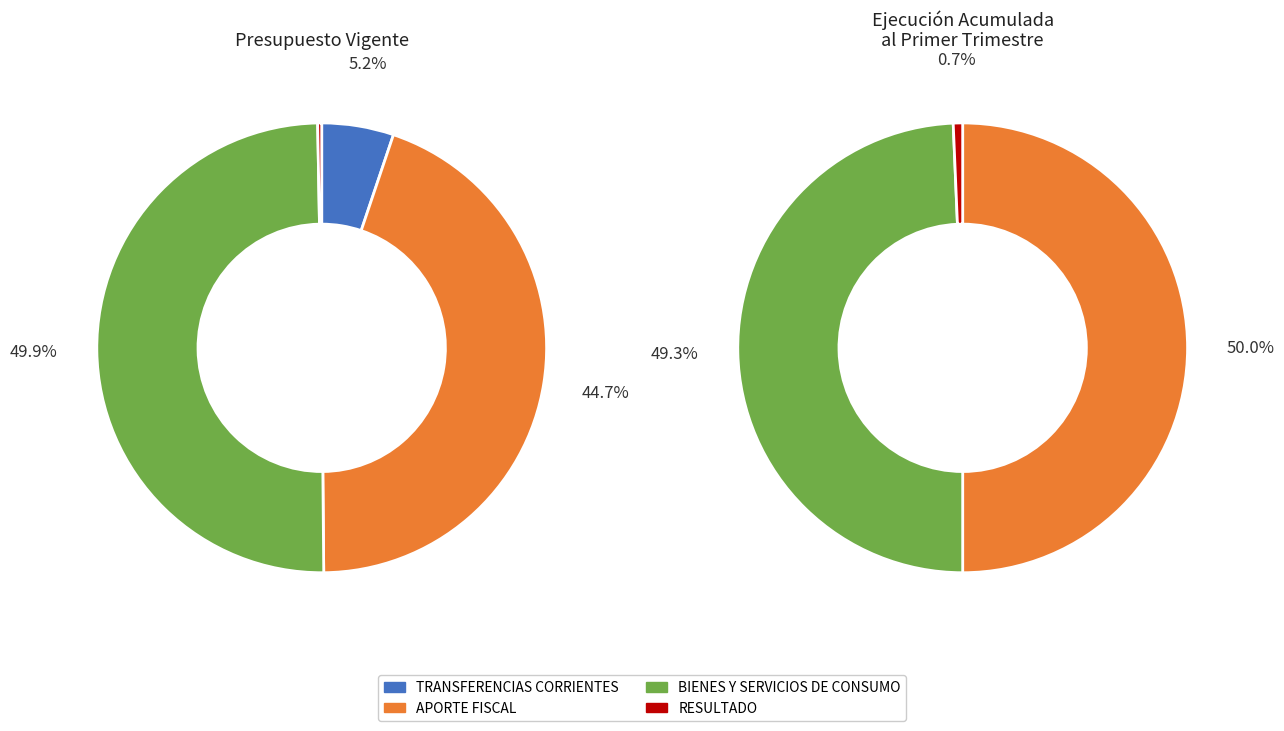

Which category has the biggest portion of the pie?

APORTE FISCAL